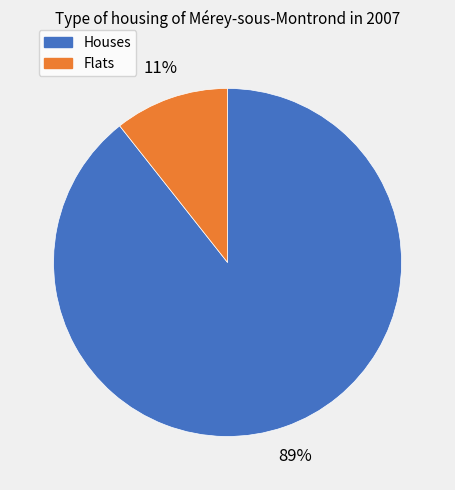

To the nearest percent, what is the average slice percentage?

50%